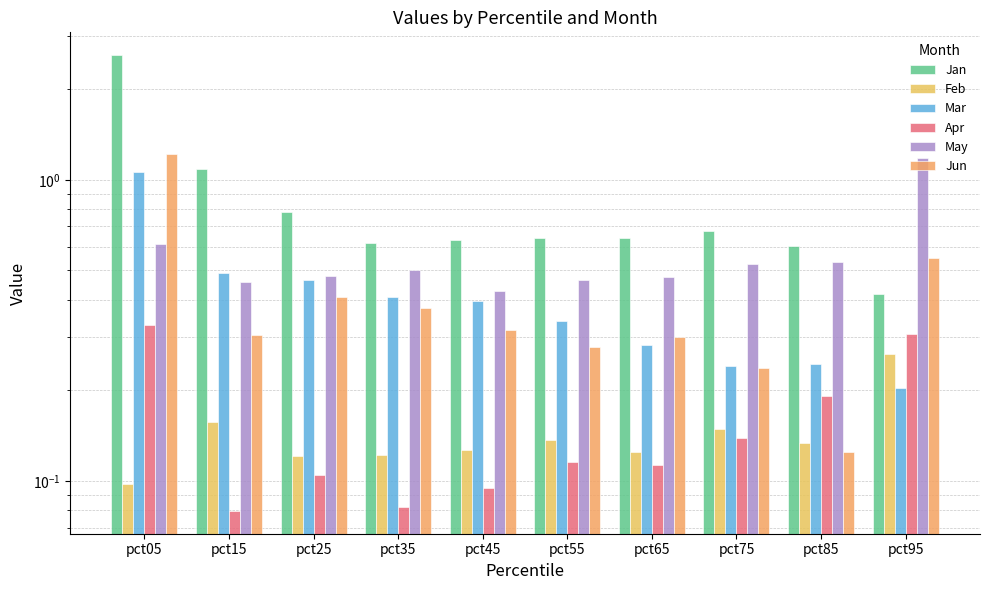

How many bars are there in each group?

6